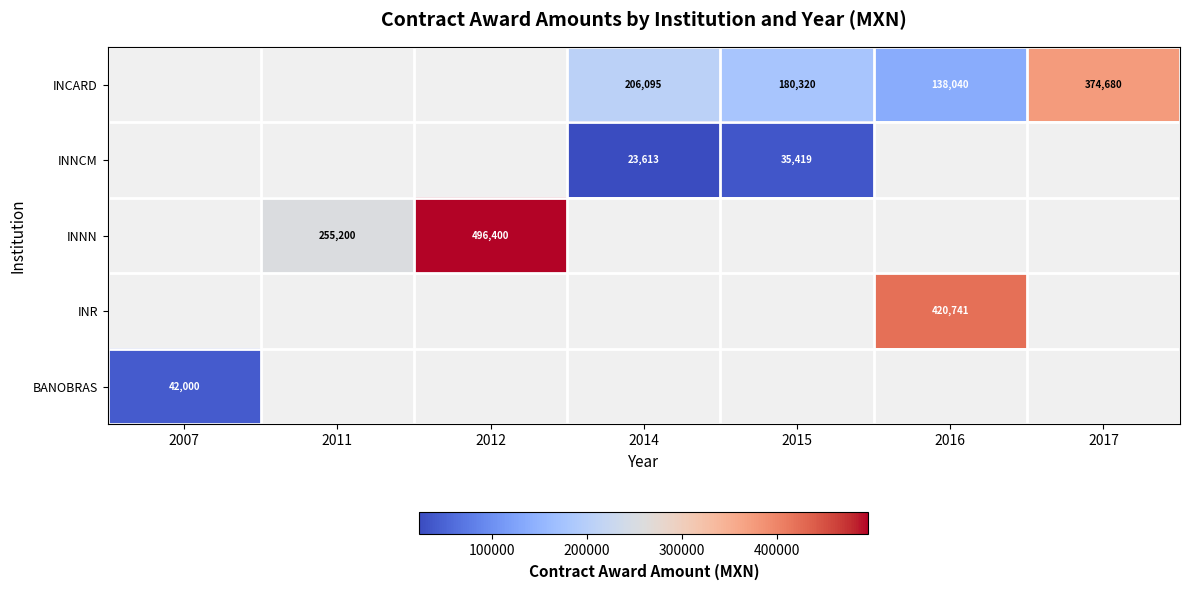

True or false: INNN has a value of 241615.2 at 2012.

False